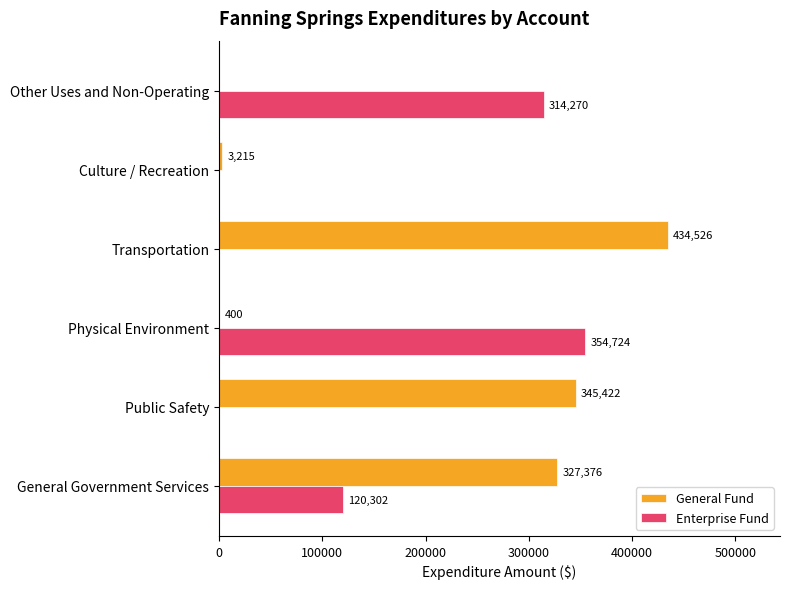

Is it true that Enterprise Fund equals 314270 at Other Uses and Non-Operating?

True